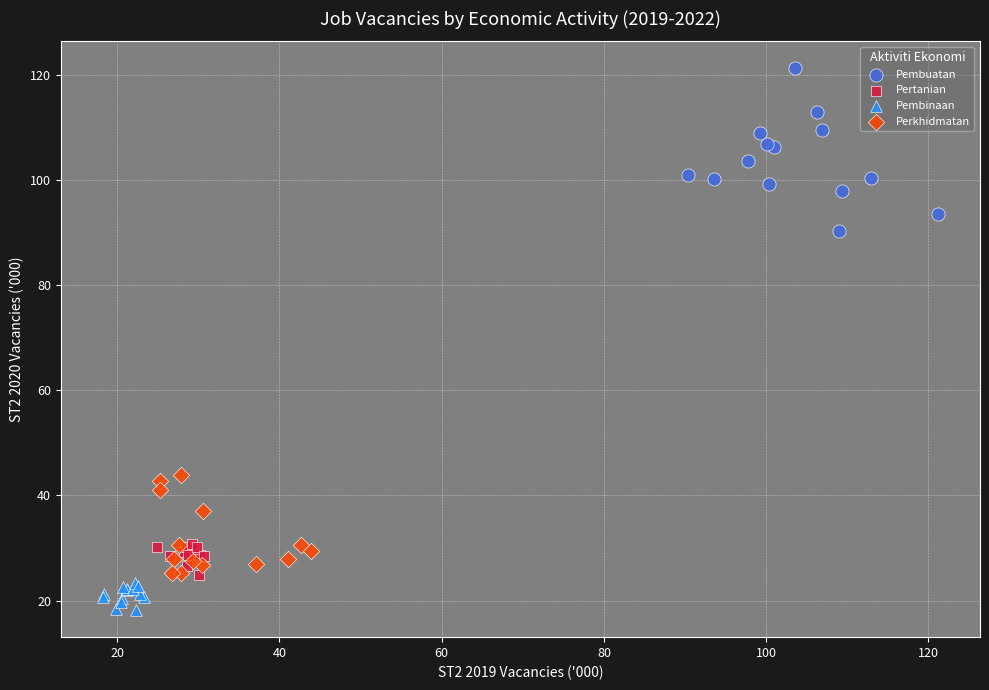

Which series has the widest spread of Y values?

Pembuatan